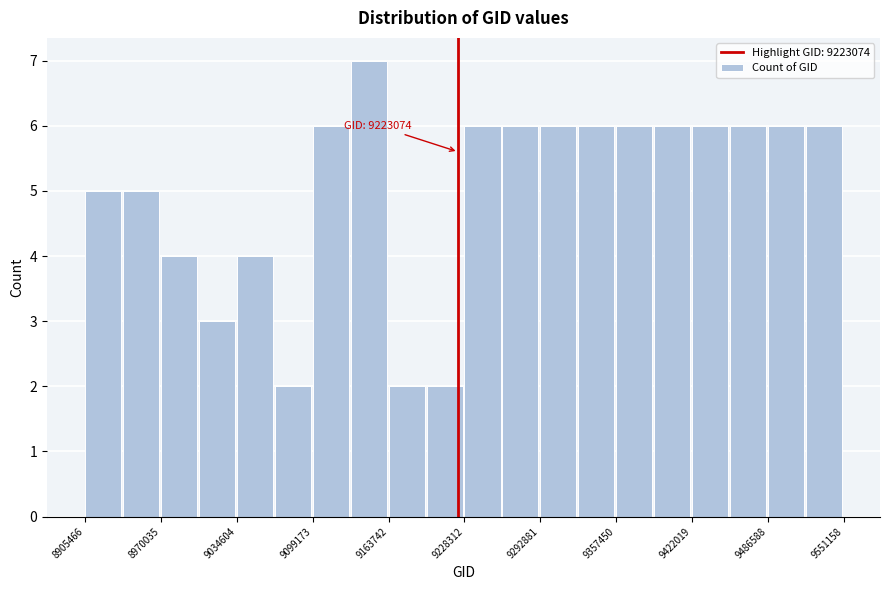

Around what value on the x-axis is the tallest bar? Give the approximate position of its centre, as read against the axis.

9150000